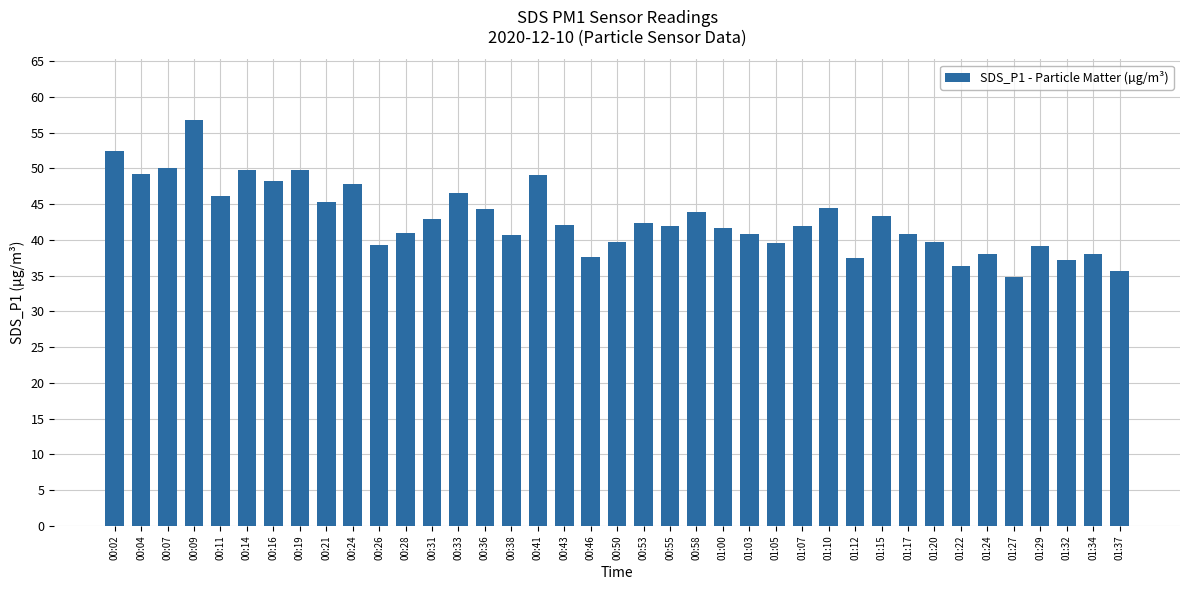

True or false: the data shows 66.4 at 00:21.

False